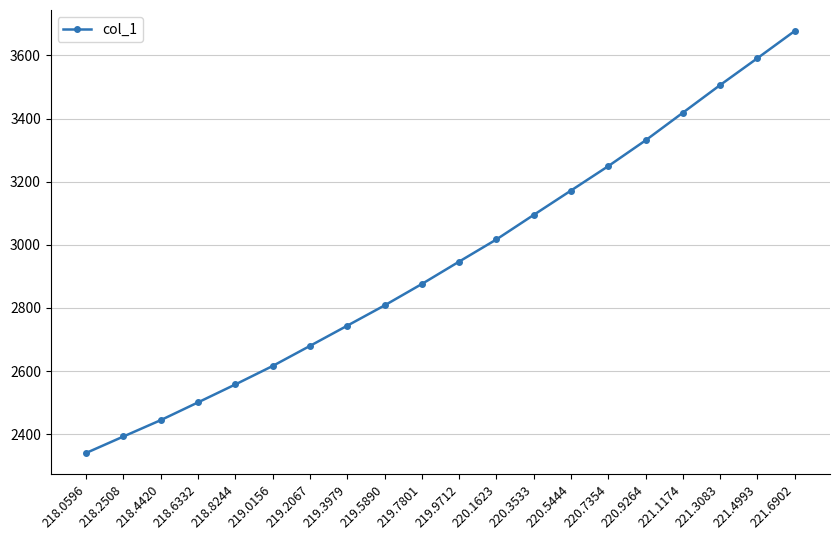

What is the maximum value shown in the chart?

3677.2